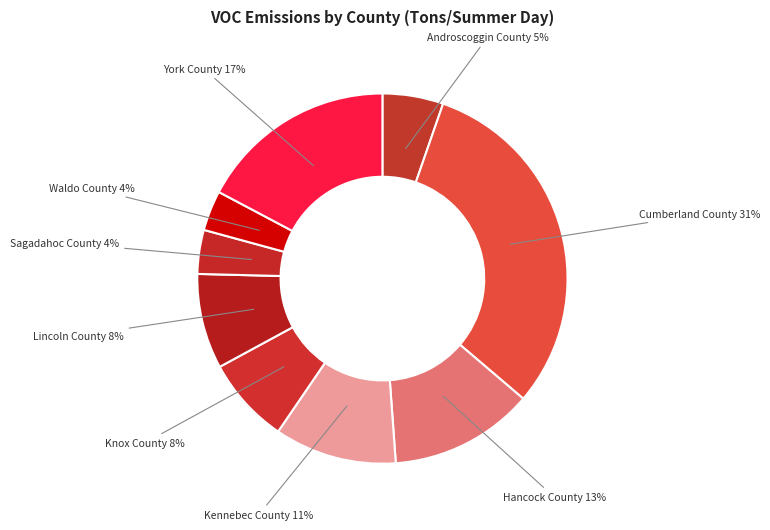

What percentage is the Androscoggin County slice, to the nearest percent?

5%